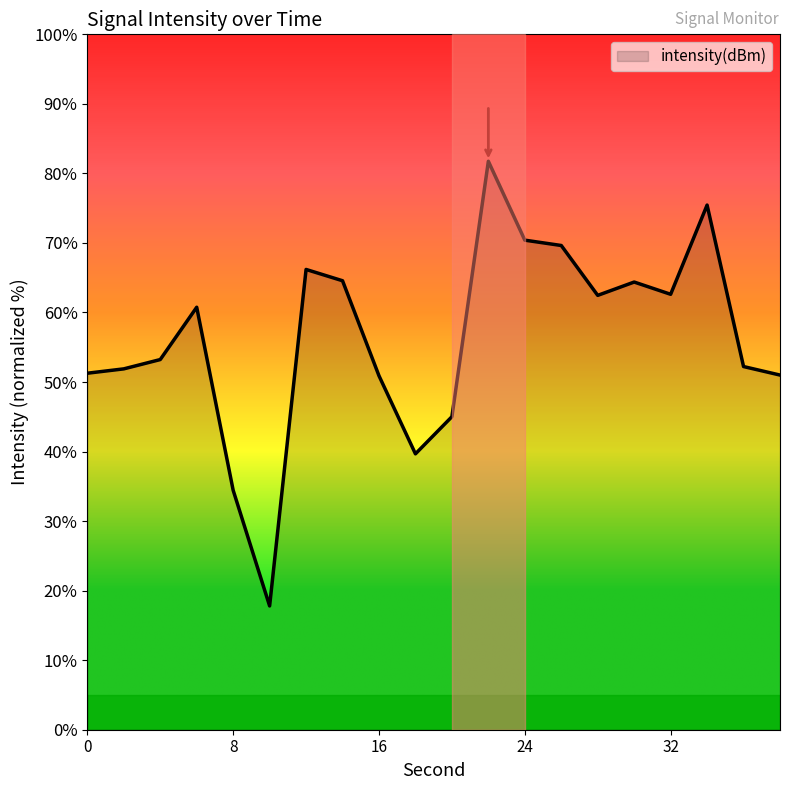

What is the difference between the maximum and minimum values?

63.9